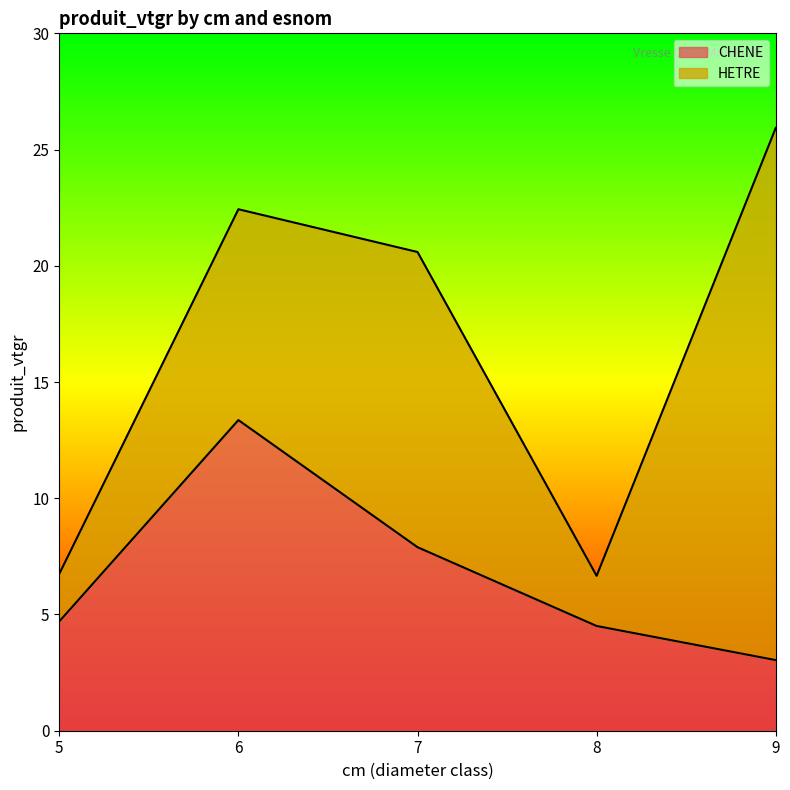

Where does the data first go above 4?

5